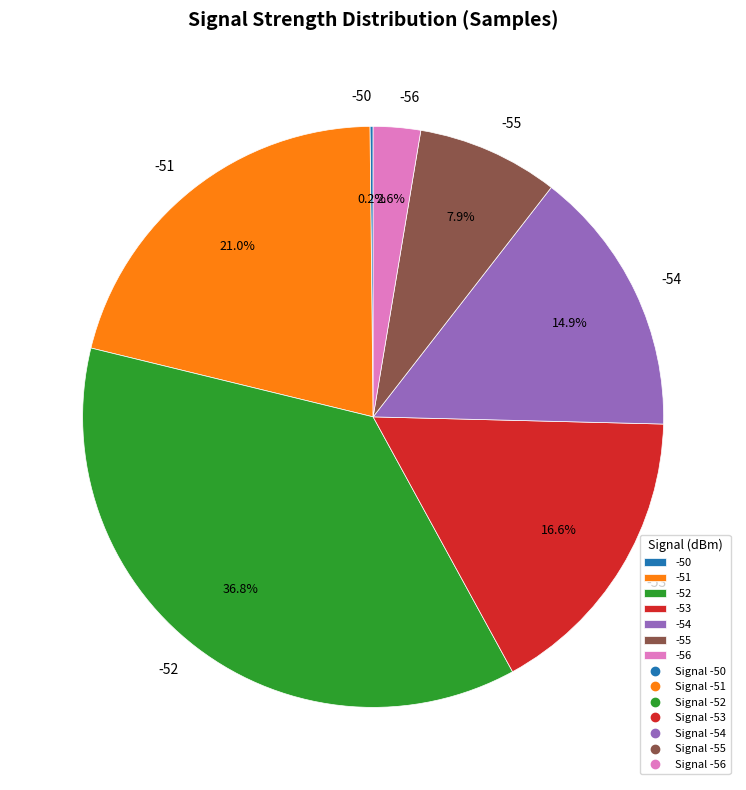

Approximately how many times larger is the value at -53 compared to -54?

1.1